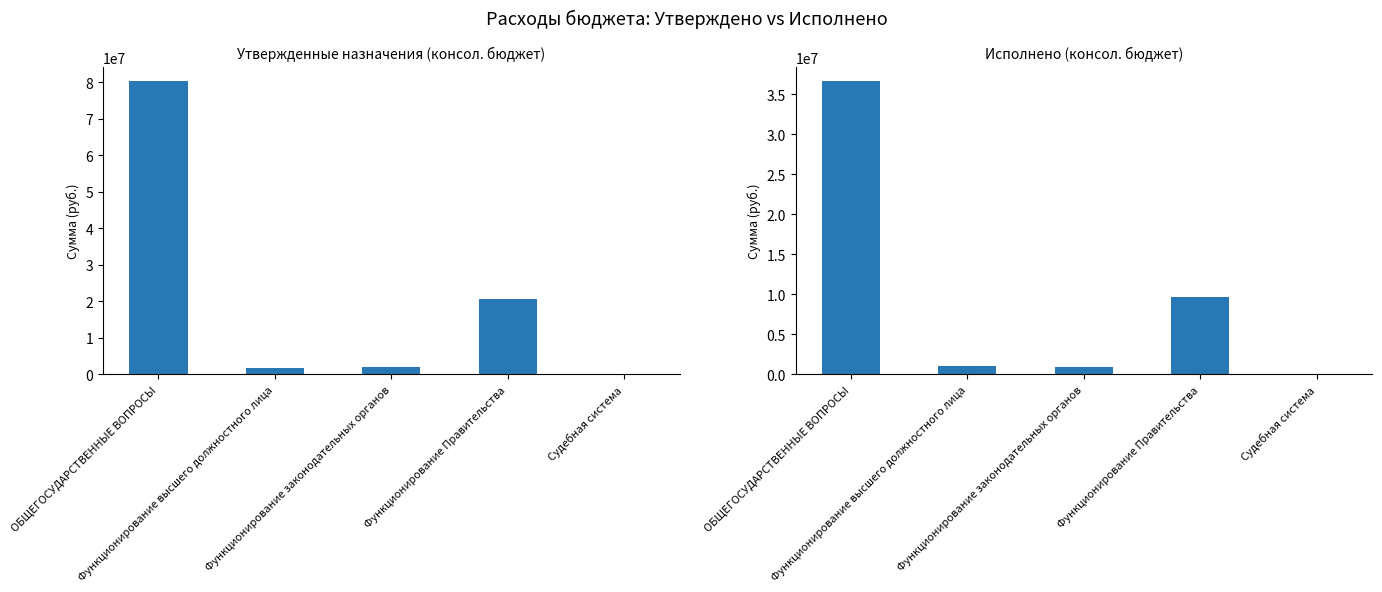

List the series in order of their overall mean, lowest first.

Исполнено (консол. бюджет), Утвержденные назначения (консол. бюджет)